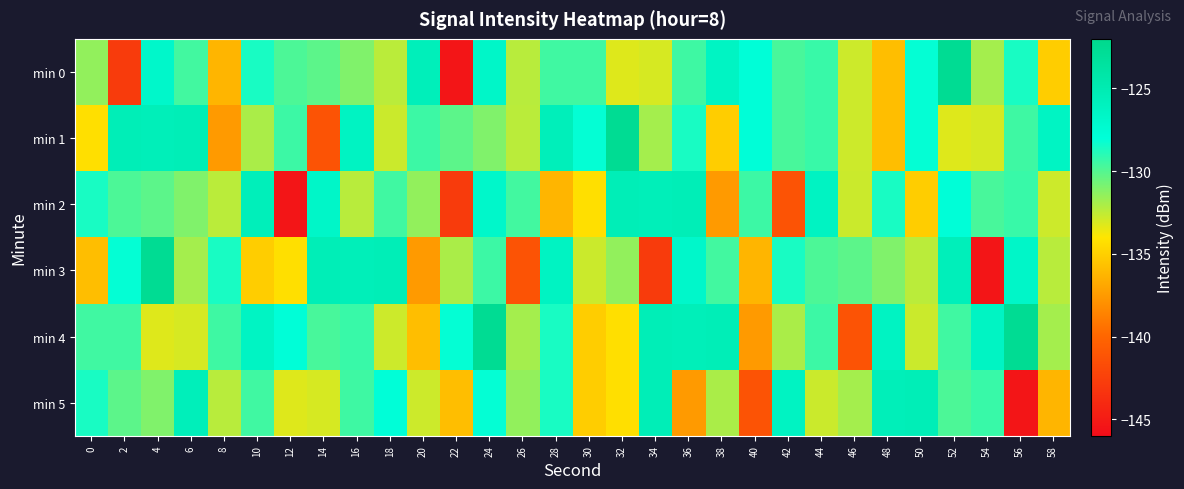

Reading left to right, transcribe all the data shown in this chart.

min 0: 0=-131.4	2=-142.8	4=-126.9	6=-129.6	8=-136.3	10=-128.6	12=-129.8	14=-130.2	16=-131.0	18=-132.4	20=-125.6	22=-145.4	24=-126.7	26=-132.3	28=-129.5	30=-129.5	32=-133.2	34=-133.0	36=-129.5	38=-126.4	40=-127.9	42=-129.7	44=-129.3	46=-132.8	48=-135.9	50=-128.1	52=-122.6	54=-131.8	56=-128.6	58=-135.2
min 1: 0=-134.3	2=-125.4	4=-125.6	6=-125.4	8=-137.5	10=-132.0	12=-129.4	14=-141.2	16=-126.3	18=-132.7	20=-129.4	22=-130.2	24=-131.0	26=-132.4	28=-125.6	30=-128.1	32=-122.6	34=-131.8	36=-128.6	38=-135.2	40=-127.9	42=-129.7	44=-129.3	46=-132.8	48=-135.9	50=-128.1	52=-133.2	54=-133.0	56=-129.5	58=-126.4
min 2: 0=-128.6	2=-129.8	4=-130.2	6=-131.0	8=-132.4	10=-125.6	12=-145.4	14=-126.7	16=-132.3	18=-129.5	20=-131.4	22=-142.8	24=-126.9	26=-129.6	28=-136.3	30=-134.3	32=-125.4	34=-125.6	36=-125.4	38=-137.5	40=-129.4	42=-141.2	44=-126.3	46=-132.7	48=-128.6	50=-135.2	52=-127.9	54=-129.7	56=-129.3	58=-132.8
min 3: 0=-135.9	2=-128.1	4=-122.6	6=-131.8	8=-128.6	10=-135.2	12=-134.3	14=-125.4	16=-125.6	18=-125.4	20=-137.5	22=-132.0	24=-129.4	26=-141.2	28=-126.3	30=-132.7	32=-131.4	34=-142.8	36=-126.9	38=-129.6	40=-136.3	42=-128.6	44=-129.8	46=-130.2	48=-131.0	50=-132.4	52=-125.6	54=-145.4	56=-126.7	58=-132.3
min 4: 0=-129.5	2=-129.5	4=-133.2	6=-133.0	8=-129.5	10=-126.4	12=-127.9	14=-129.7	16=-129.3	18=-132.8	20=-135.9	22=-128.1	24=-122.6	26=-131.8	28=-128.6	30=-135.2	32=-134.3	34=-125.4	36=-125.6	38=-125.4	40=-137.5	42=-132.0	44=-129.4	46=-141.2	48=-126.3	50=-132.7	52=-129.5	54=-126.4	56=-122.6	58=-131.8
min 5: 0=-128.6	2=-130.2	4=-131.0	6=-125.6	8=-132.3	10=-129.5	12=-133.2	14=-133.0	16=-129.5	18=-127.9	20=-132.8	22=-135.9	24=-128.1	26=-131.4	28=-128.6	30=-135.2	32=-134.3	34=-125.4	36=-137.5	38=-132.0	40=-141.2	42=-126.3	44=-132.7	46=-131.8	48=-125.6	50=-125.4	52=-129.8	54=-129.3	56=-145.4	58=-136.3